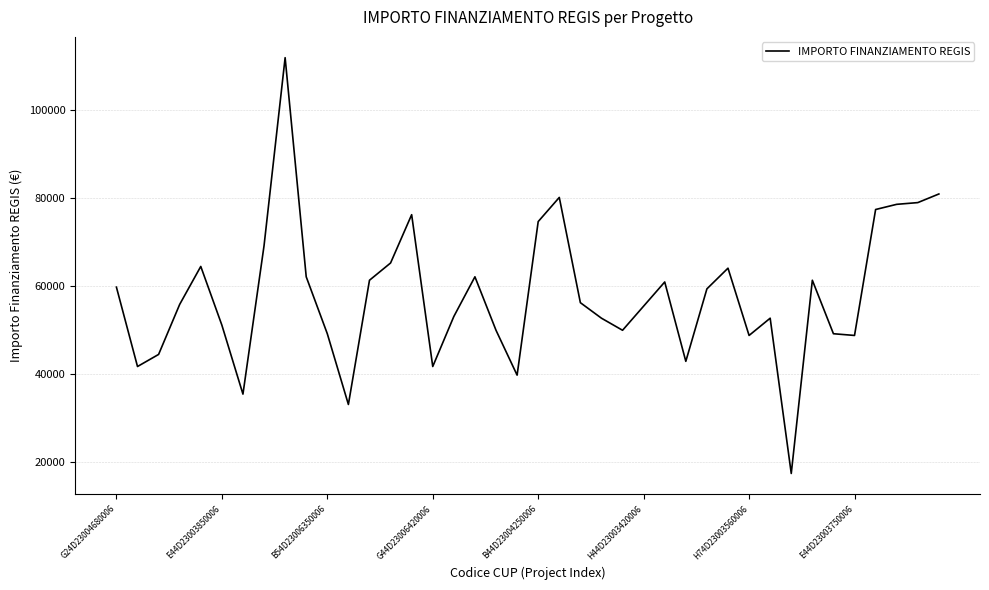

What is the smallest value displayed?

17283.4